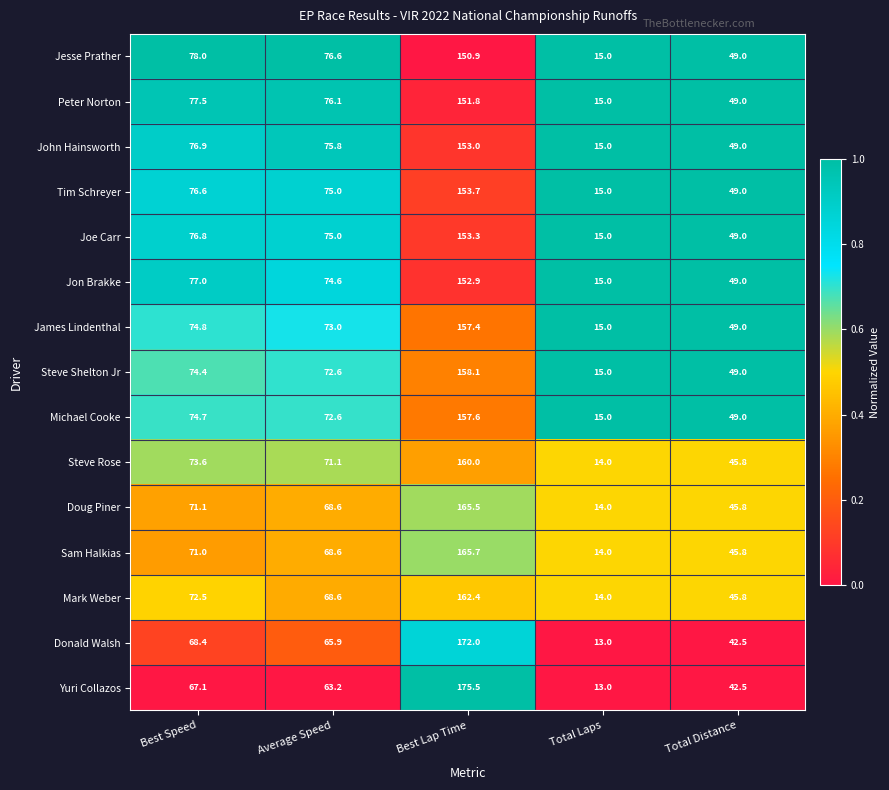

The value of Joe Carr at Best Lap Time is 31.8. True or false?

False